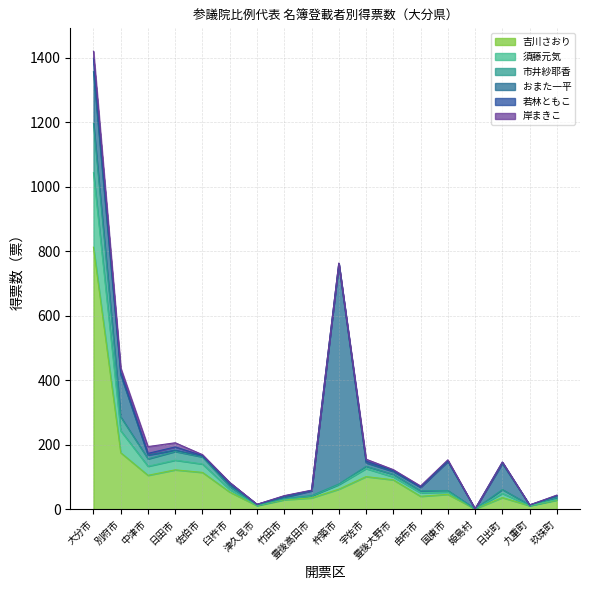

At which label does 吉川さおり reach its peak?

大分市